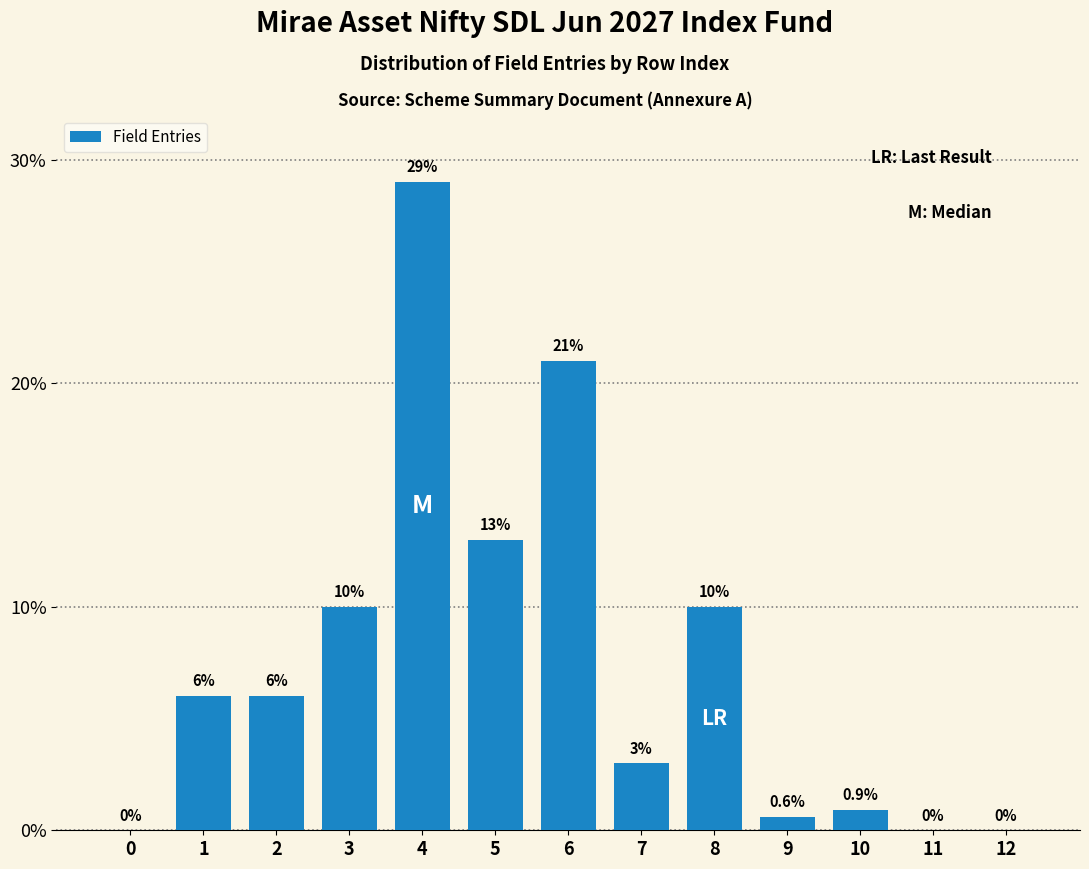

Reading right to left, what are all the values shown in this chart?

12=0.0	11=0.0	10=0.9	9=0.6	8=10.0	7=3.0	6=21.0	5=13.0	4=29.0	3=10.0	2=6.0	1=6.0	0=0.0